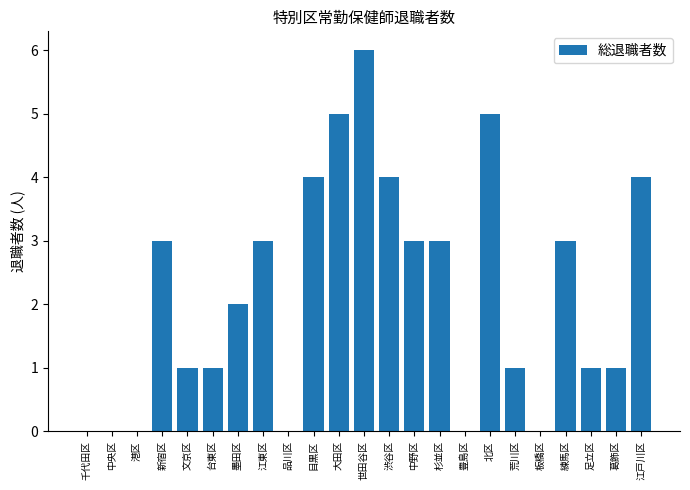

What is the greatest value displayed?

6